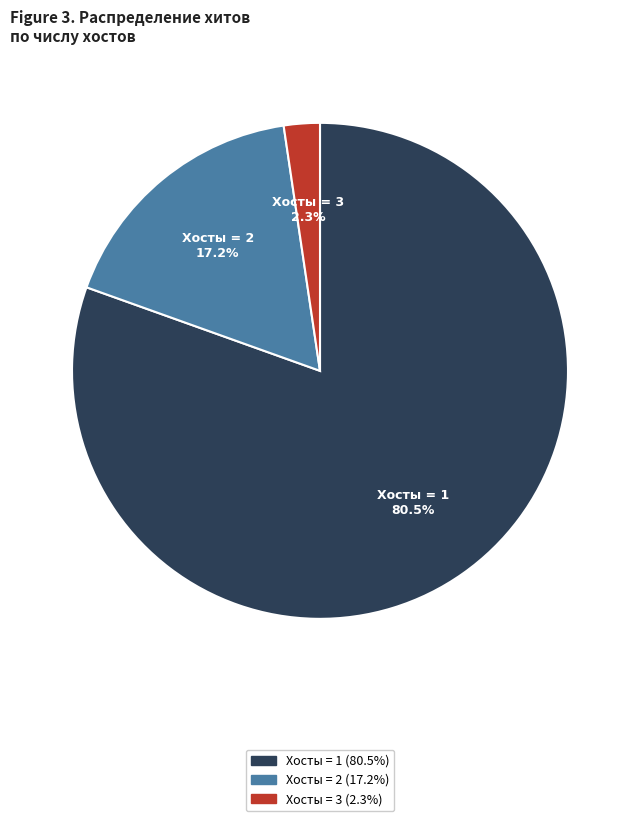

Is there a majority slice in this chart?

Yes